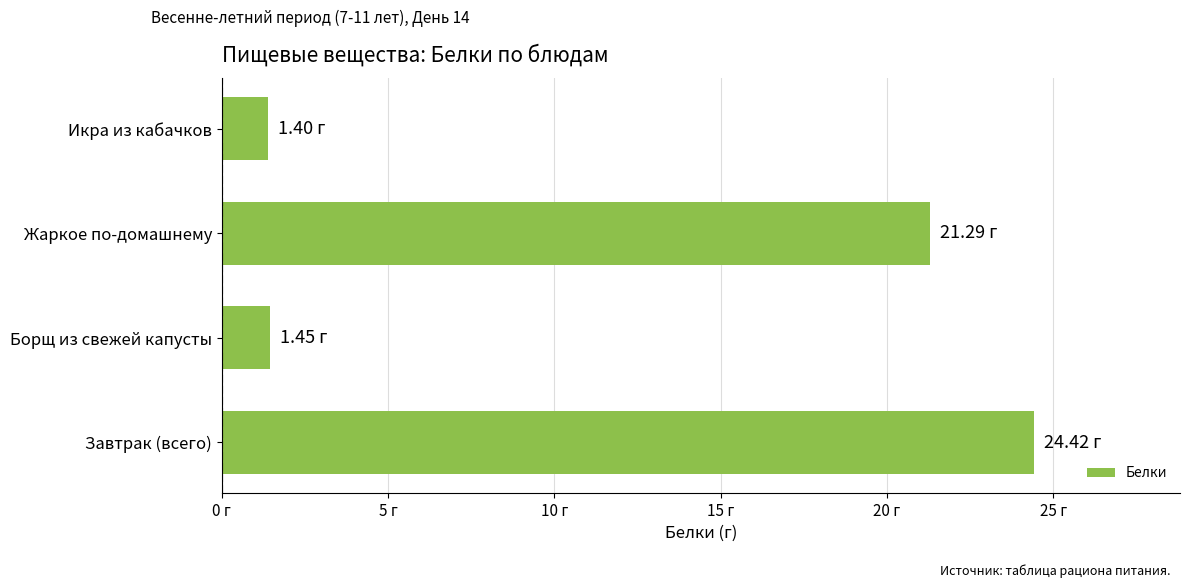

Are the bars horizontal?

Yes